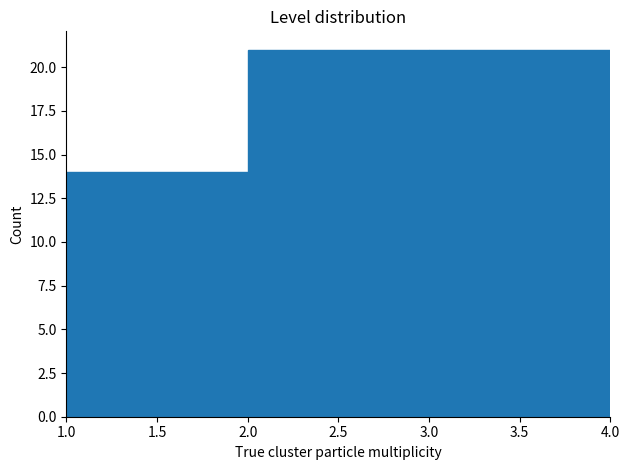

Reading left to right, list every bar in this chart as the range it spans on the x-axis followed by its height. The values are not printed on the chart, so give them approximately, as read against the axis.

1.0 to 2.0: 14
2.0 to 3.0: 21
3.0 to 4.0: 21